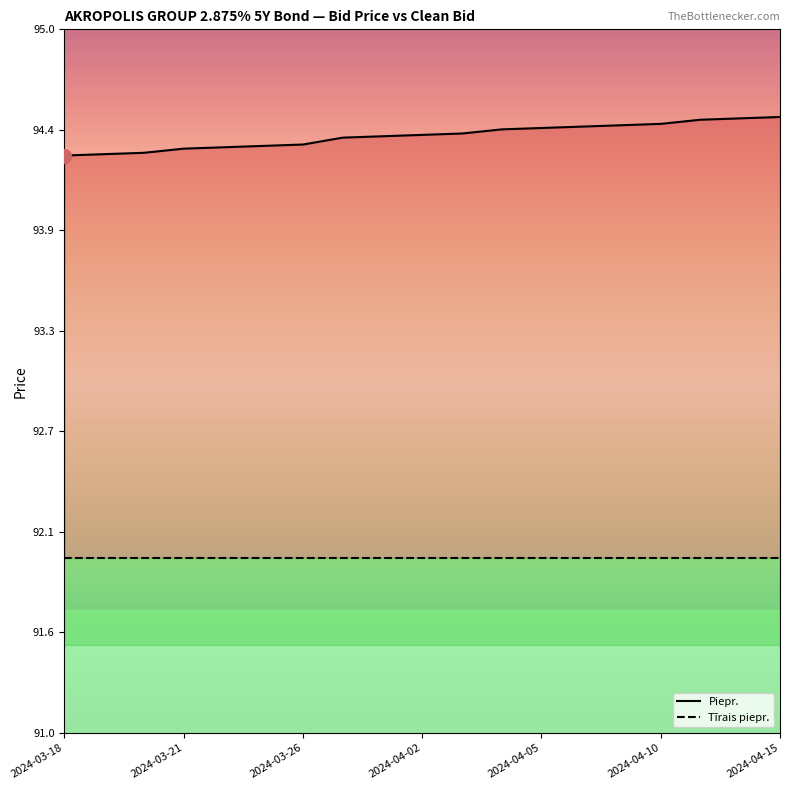

Which category has the lowest value across all series?

2024-03-18